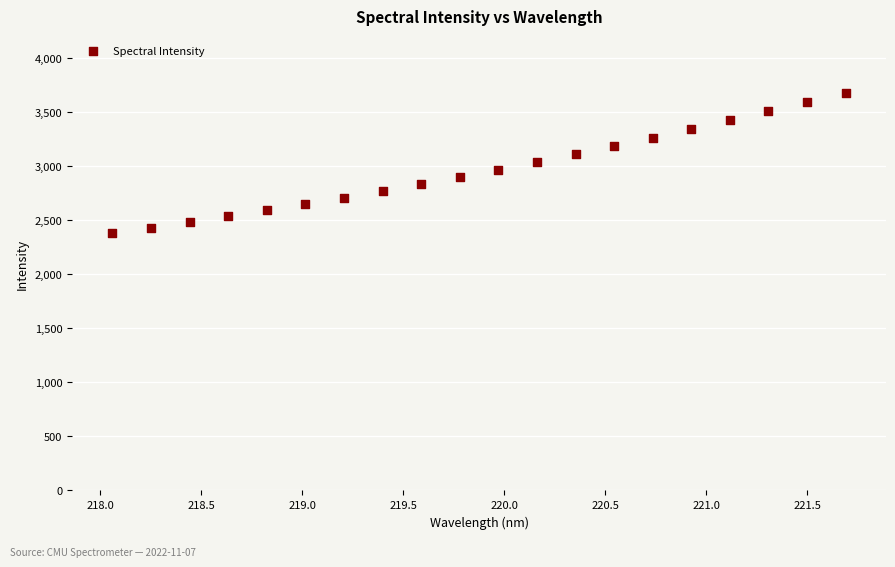

What is the range of Y values (max minus min)?

1299.0